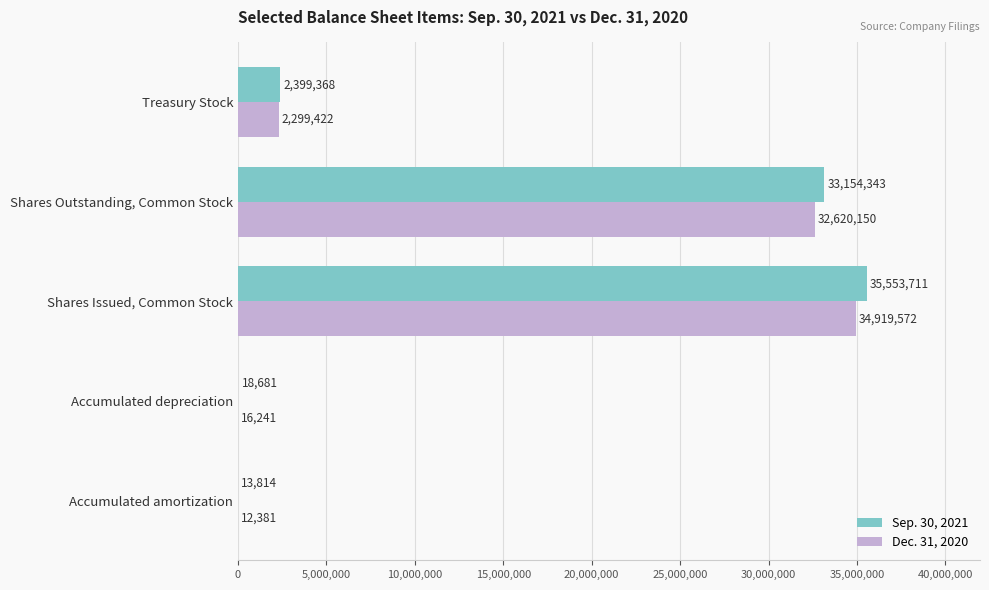

What is the maximum value shown in the chart?

35553711